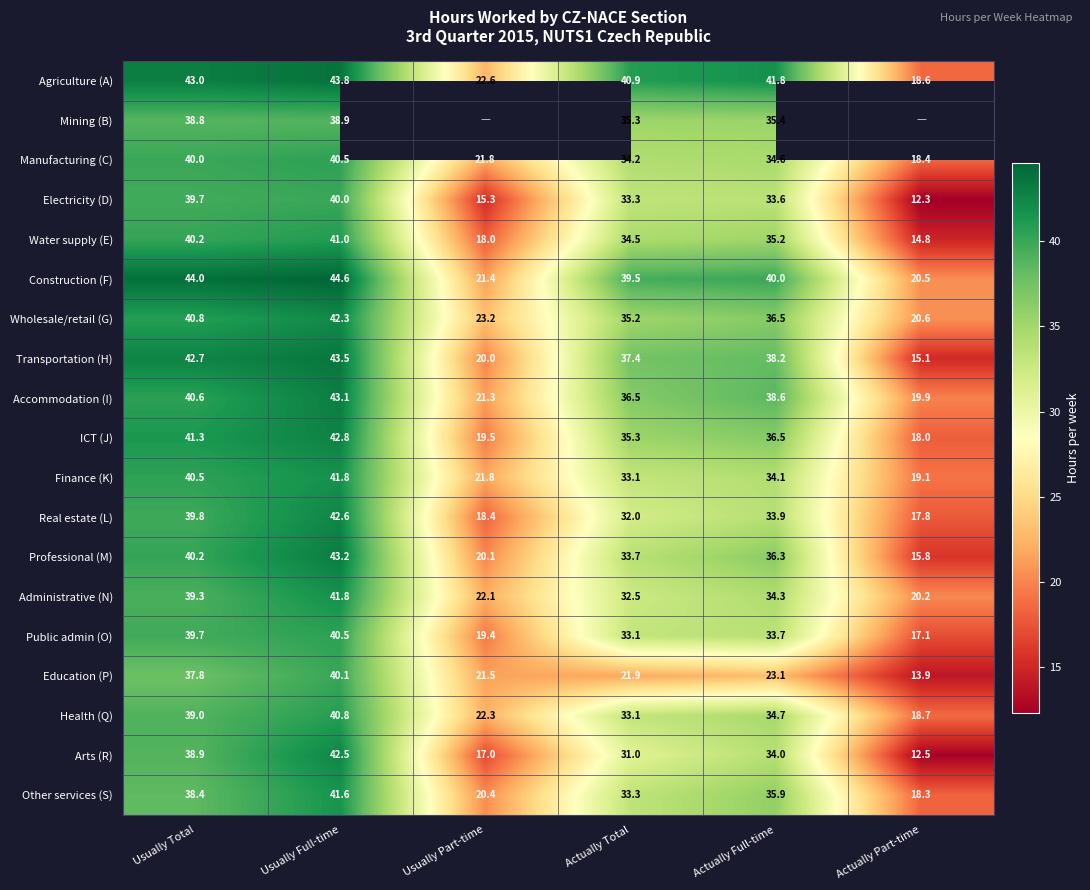

True or false: Transportation (H) has a value of 15.1 at Actually Part-time.

True